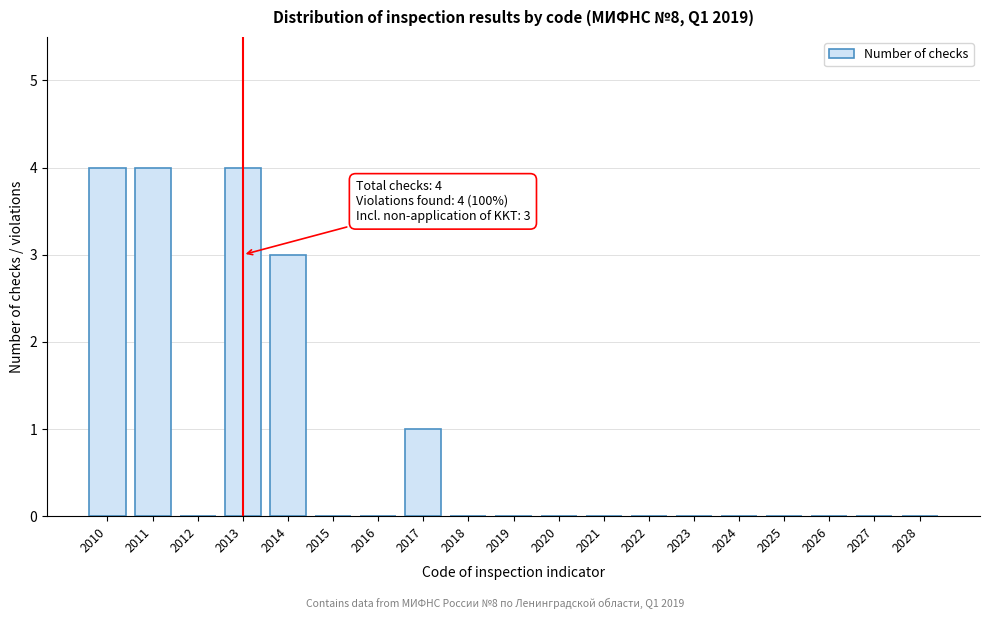

Reading left to right, list all the values displayed in this chart.

2010=4	2011=4	2012=0	2013=4	2014=3	2015=0	2016=0	2017=1	2018=0	2019=0	2020=0	2021=0	2022=0	2023=0	2024=0	2025=0	2026=0	2027=0	2028=0